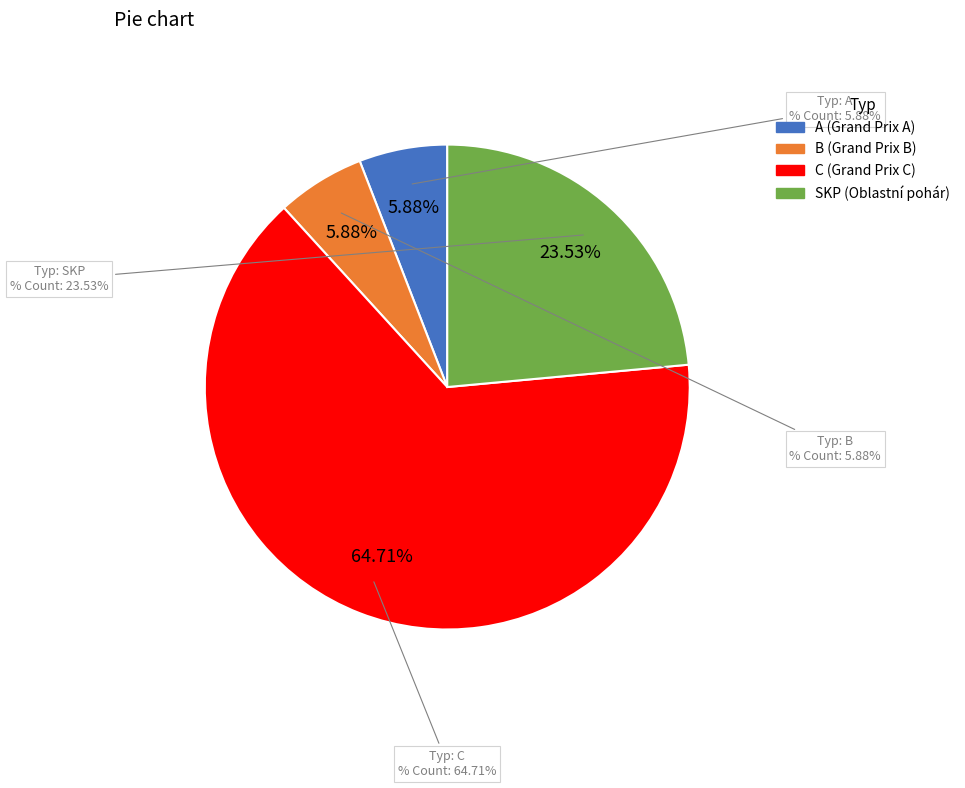

Count the number of slices in the pie.

4